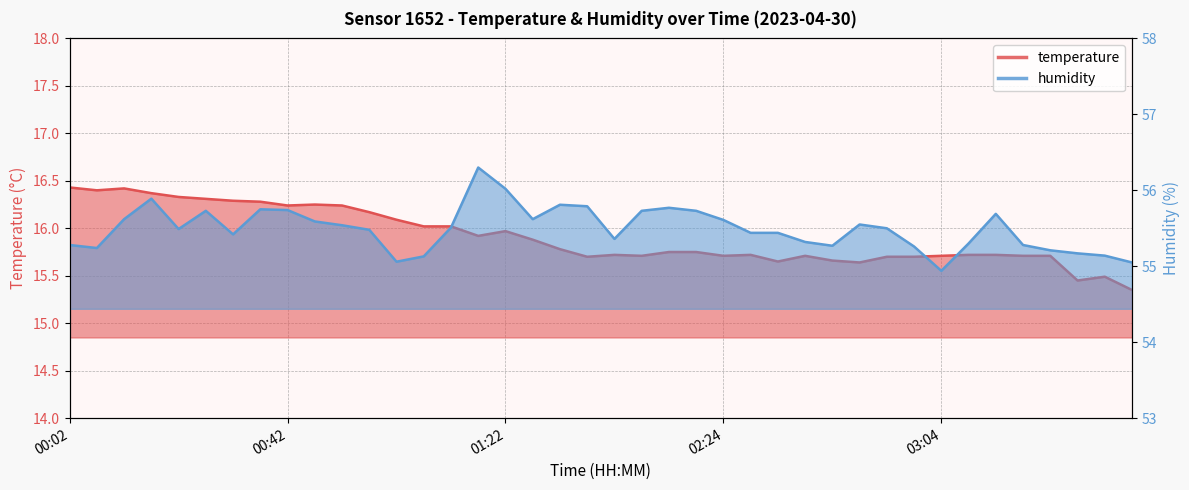

Rank the series by their average value, from highest to lowest.

humidity, temperature